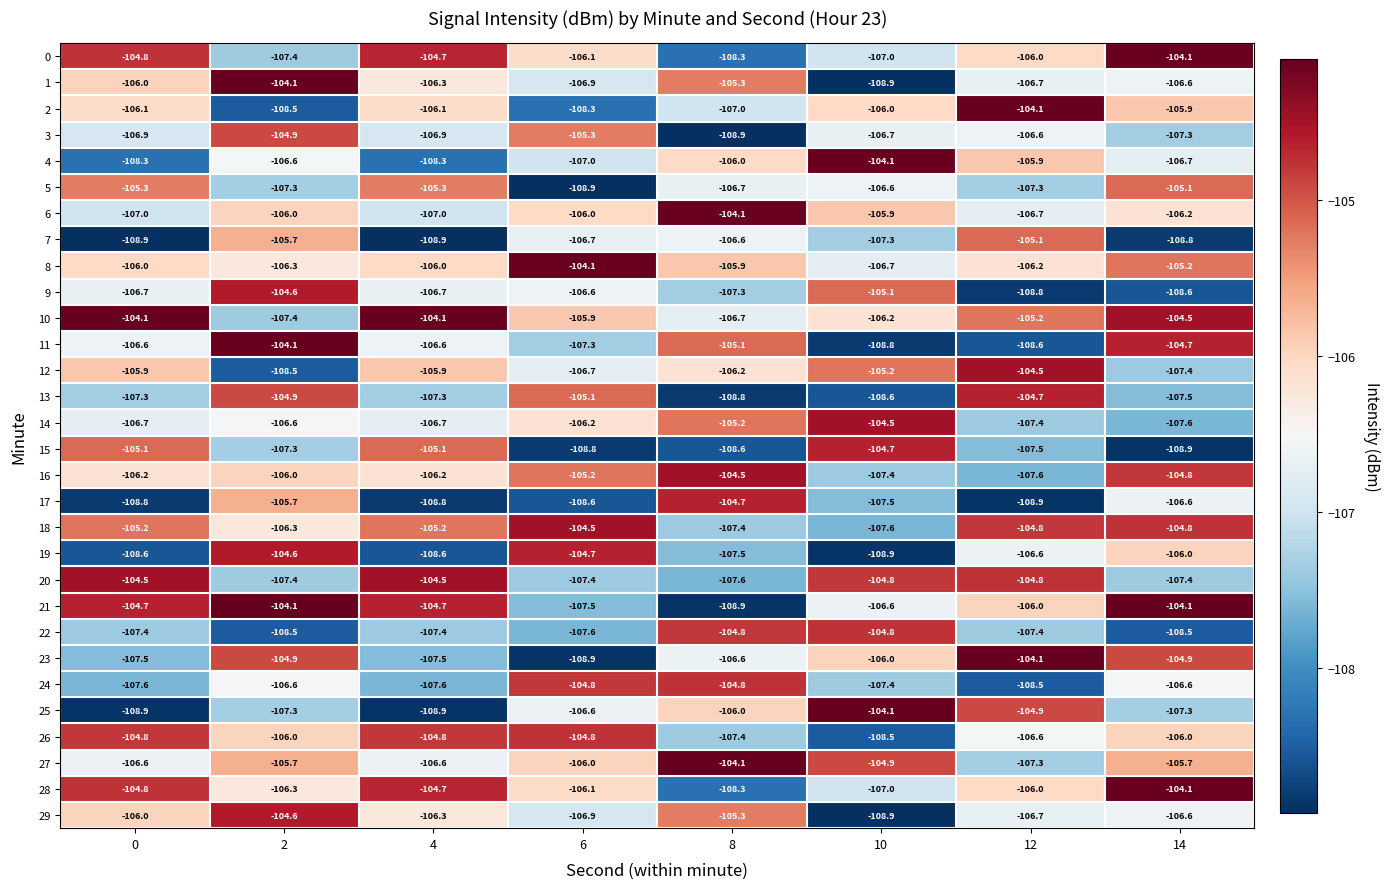

What is the minimum value for 0?

-108.3